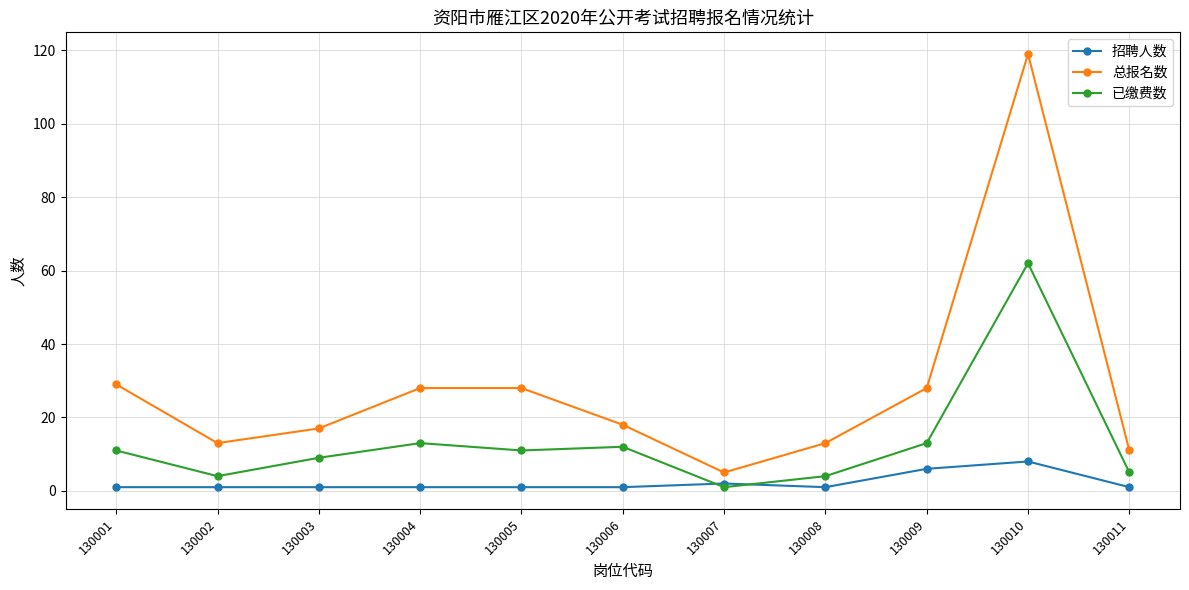

Rank the series at 130005 from lowest to highest value.

招聘人数, 已缴费数, 总报名数